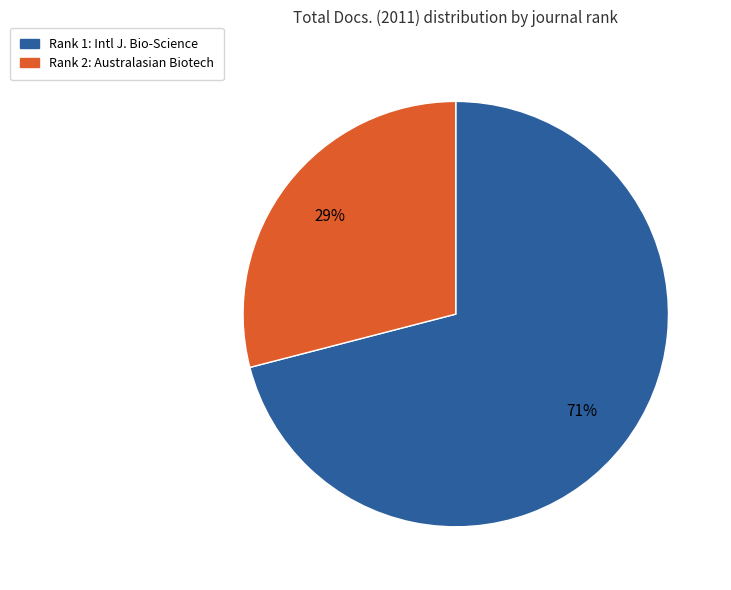

Count the number of slices in the pie.

2